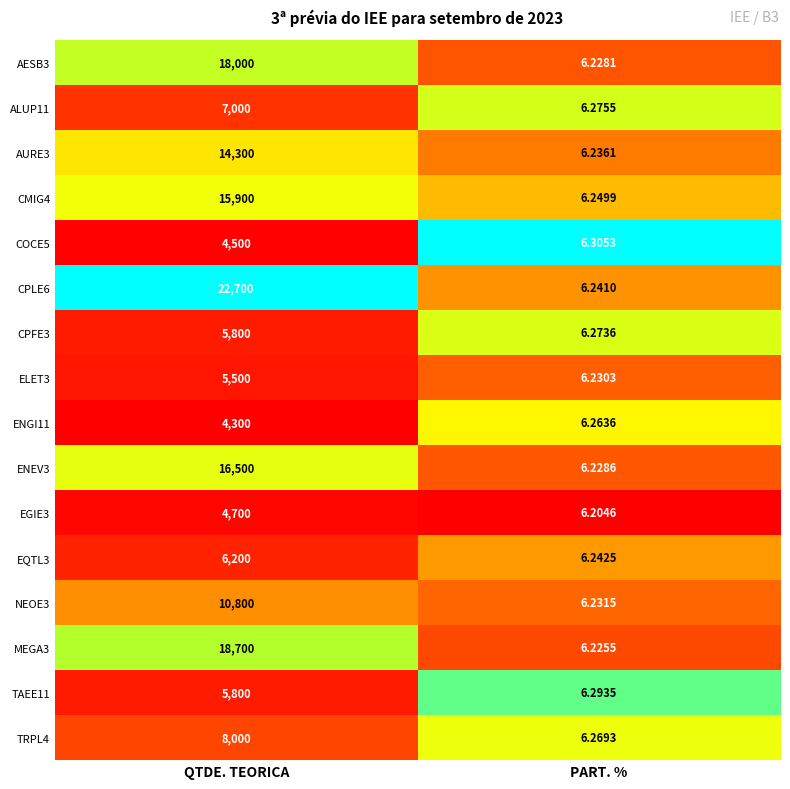

List the labels in order of CMIG4 value, smallest first.

PART. %, QTDE. TEORICA